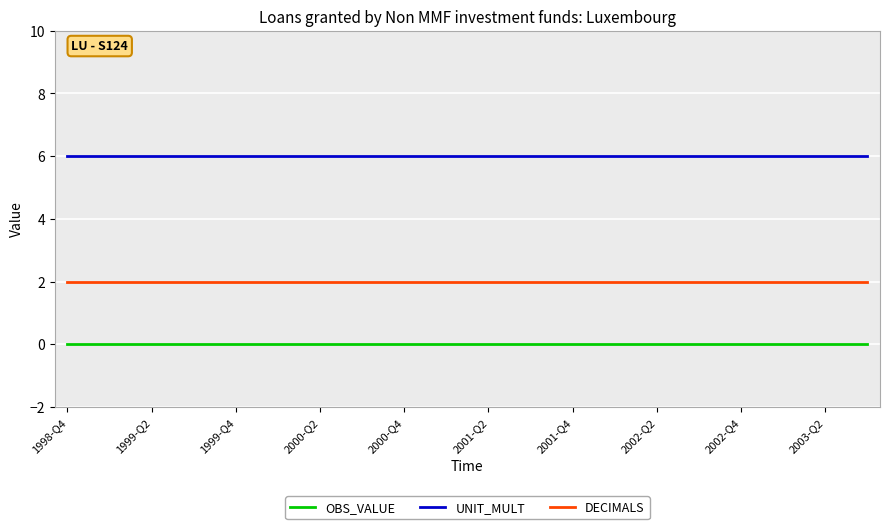

Reading left to right, transcribe all the data shown in this chart.

OBS_VALUE: 0	0	0	0	0	0	0	0	0	0	0	0	0	0	0	0	0	0	0	0
UNIT_MULT: 6	6	6	6	6	6	6	6	6	6	6	6	6	6	6	6	6	6	6	6
DECIMALS: 2	2	2	2	2	2	2	2	2	2	2	2	2	2	2	2	2	2	2	2